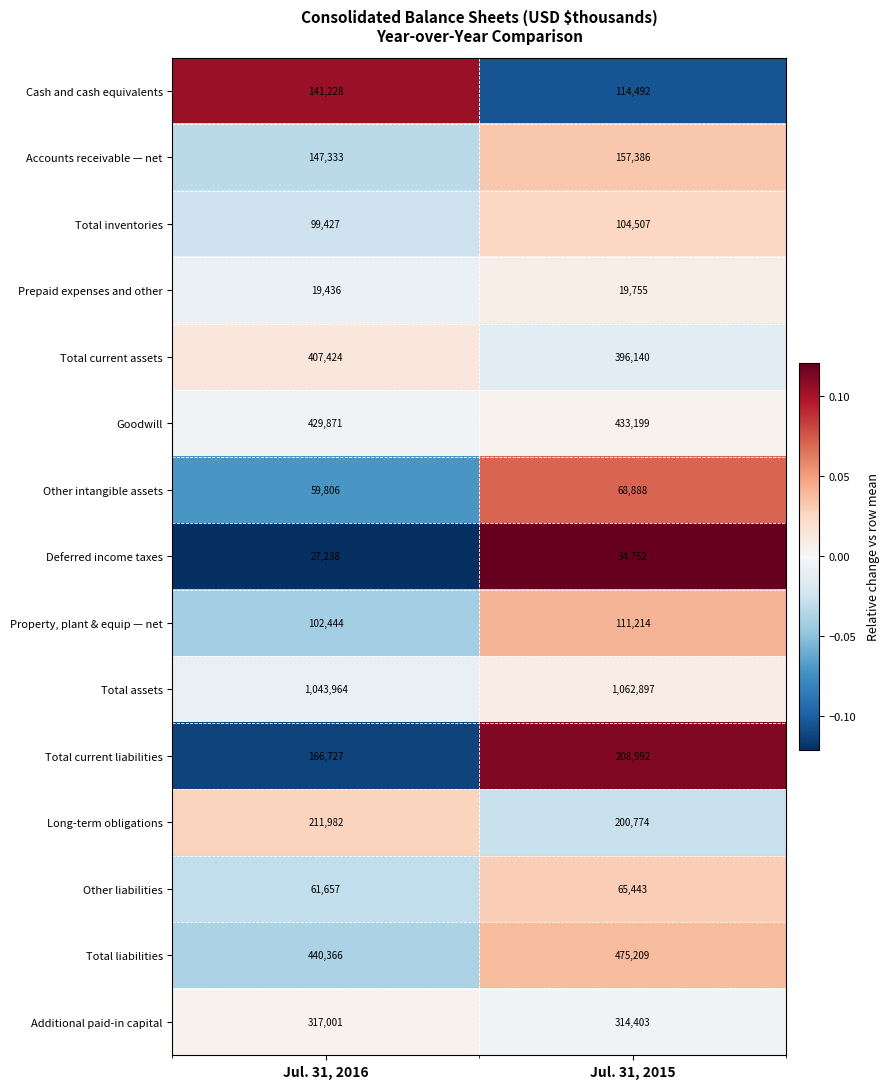

At which category does the chart reach its minimum across all series?

Jul. 31, 2016